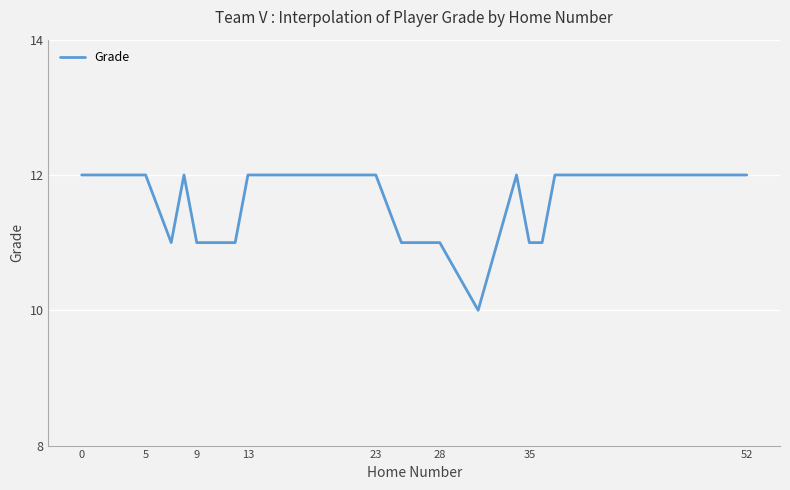

What is the greatest value displayed?

12